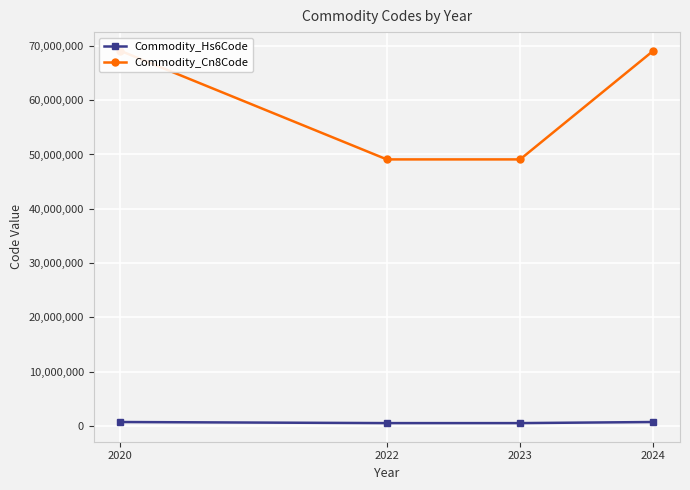

How many distinct data groups are displayed?

2